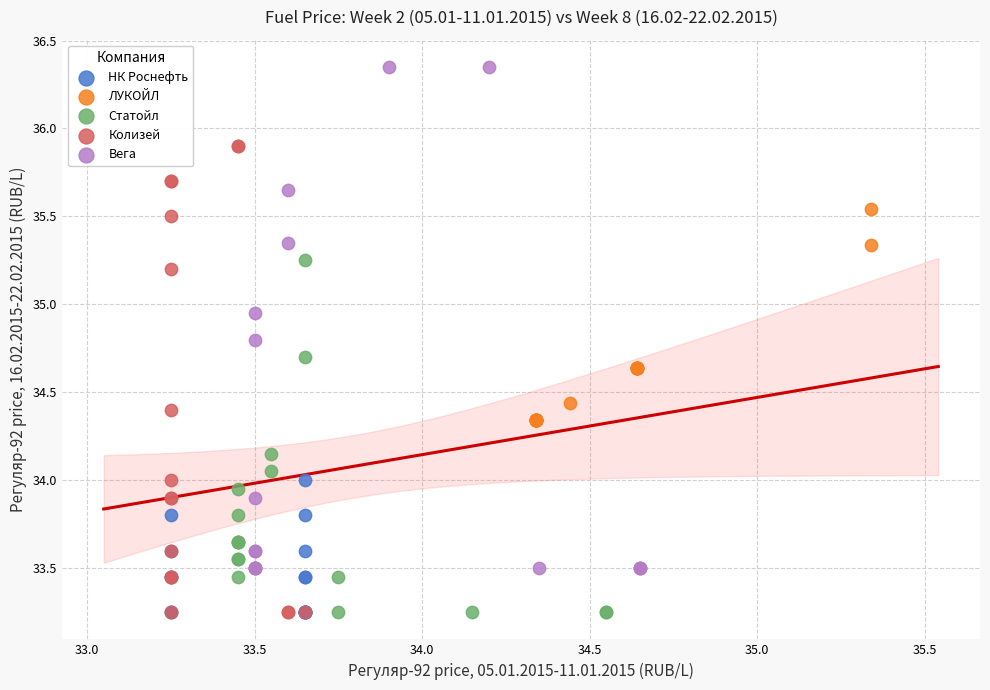

Which series has the widest spread of Y values?

Вега